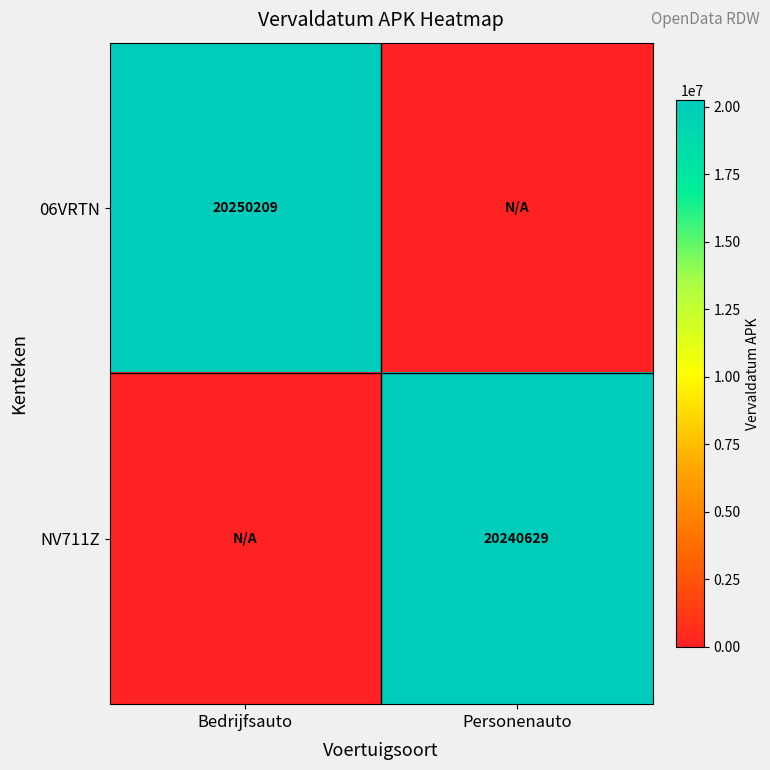

The 06VRTN series shows 20250209 at Bedrijfsauto. True or false?

True